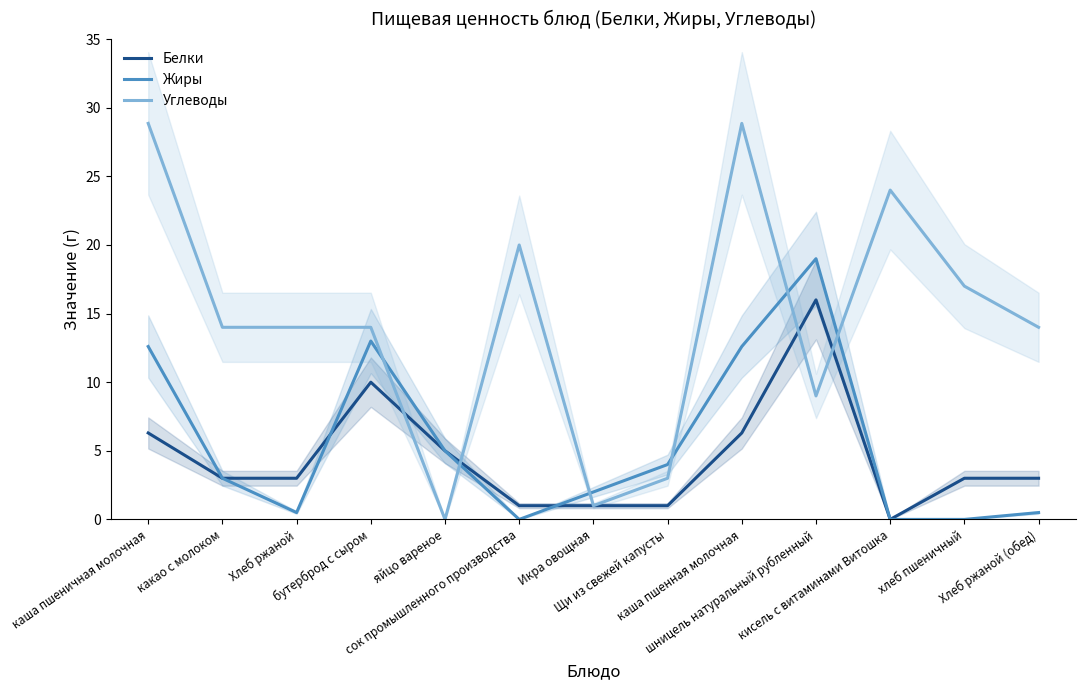

Reading right to left, extract all data points from this chart.

Белки: Хлеб ржаной (обед)=3.0	хлеб пшеничный=3.0	кисель с витаминами Витошка=0.0	шницель натуральный рубленный=16.0	каша пшенная молочная=6.3	Щи из свежей капусты=1.0	Икра овощная=1.0	сок промышленного производства=1.0	яйцо вареное=5.0	бутерброд с сыром=10.0	Хлеб ржаной=3.0	какао с молоком=3.0	каша пшеничная молочная=6.3
Жиры: Хлеб ржаной (обед)=0.5	хлеб пшеничный=0.0	кисель с витаминами Витошка=0.0	шницель натуральный рубленный=19.0	каша пшенная молочная=12.6	Щи из свежей капусты=4.0	Икра овощная=2.0	сок промышленного производства=0.0	яйцо вареное=5.0	бутерброд с сыром=13.0	Хлеб ржаной=0.5	какао с молоком=3.0	каша пшеничная молочная=12.6
Углеводы: Хлеб ржаной (обед)=14.0	хлеб пшеничный=17.0	кисель с витаминами Витошка=24.0	шницель натуральный рубленный=9.0	каша пшенная молочная=28.9	Щи из свежей капусты=3.0	Икра овощная=1.0	сок промышленного производства=20.0	яйцо вареное=0.0	бутерброд с сыром=14.0	Хлеб ржаной=14.0	какао с молоком=14.0	каша пшеничная молочная=28.9